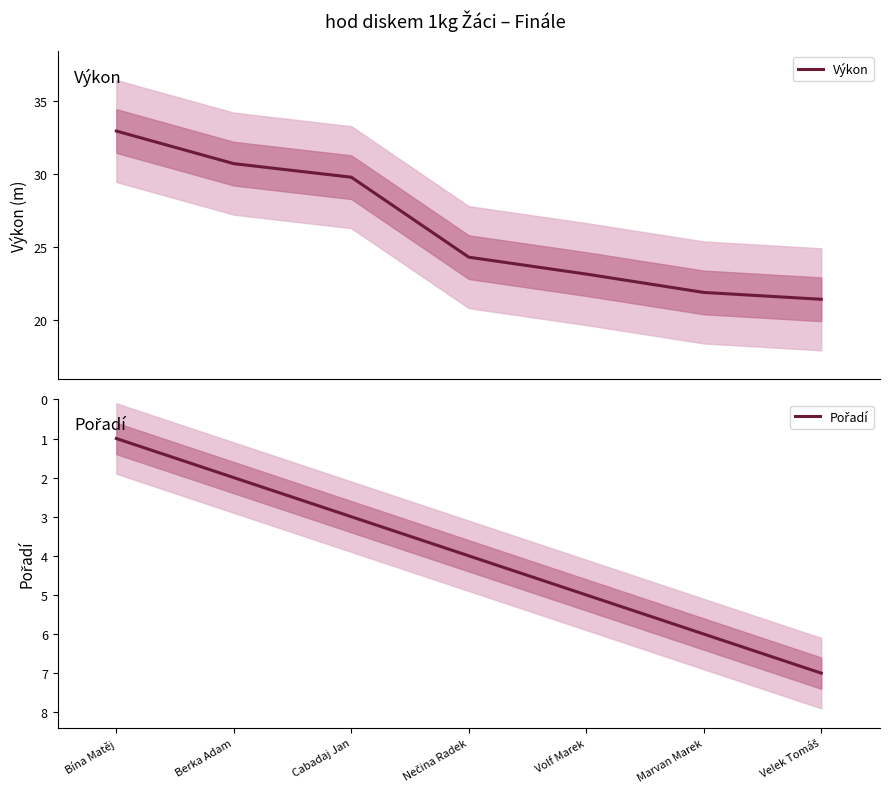

What is the difference between the Pořadí values at Berka Adam and Velek Tomáš?

5.0